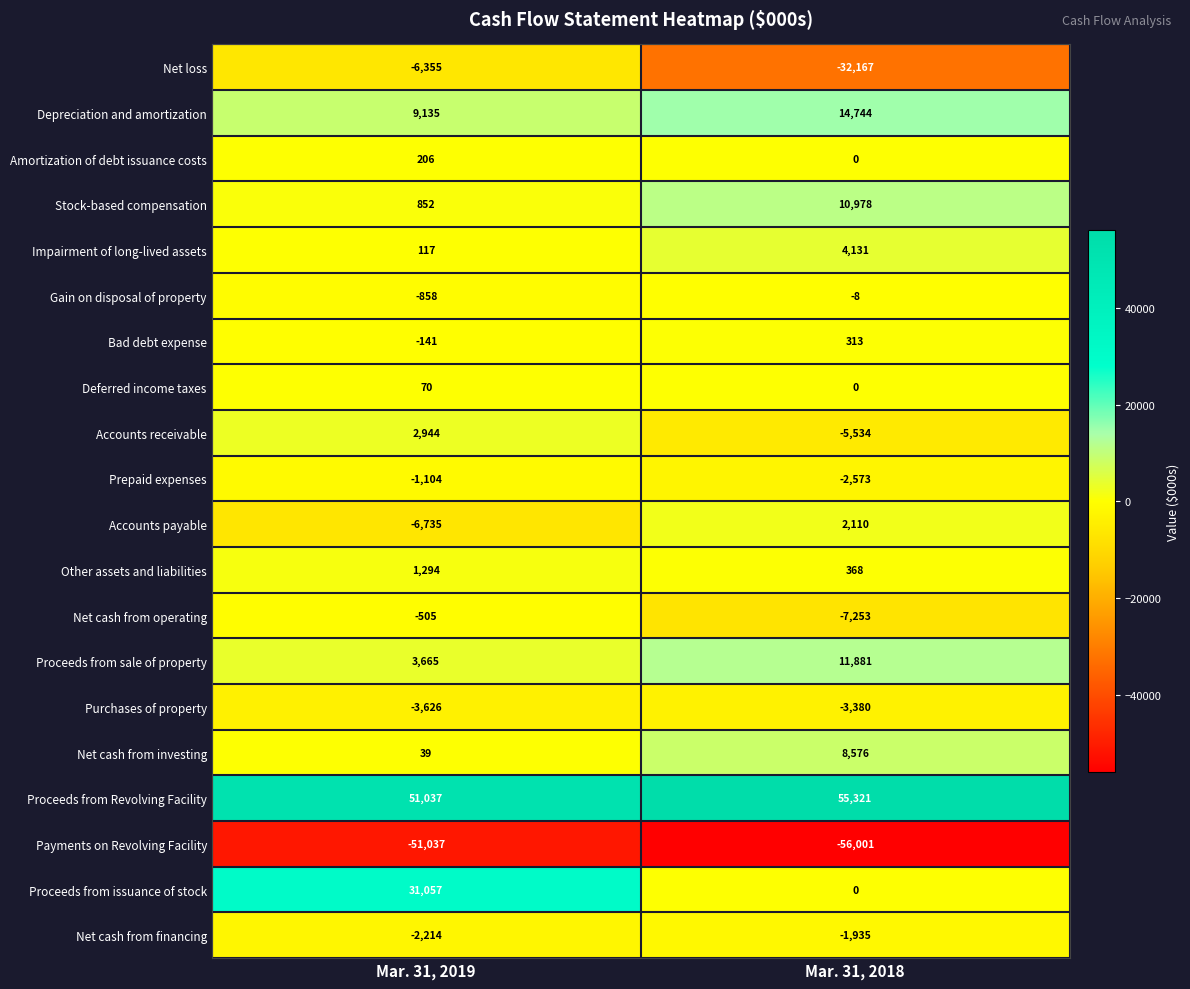

Which series has the largest total across all categories?

Proceeds from Revolving Facility